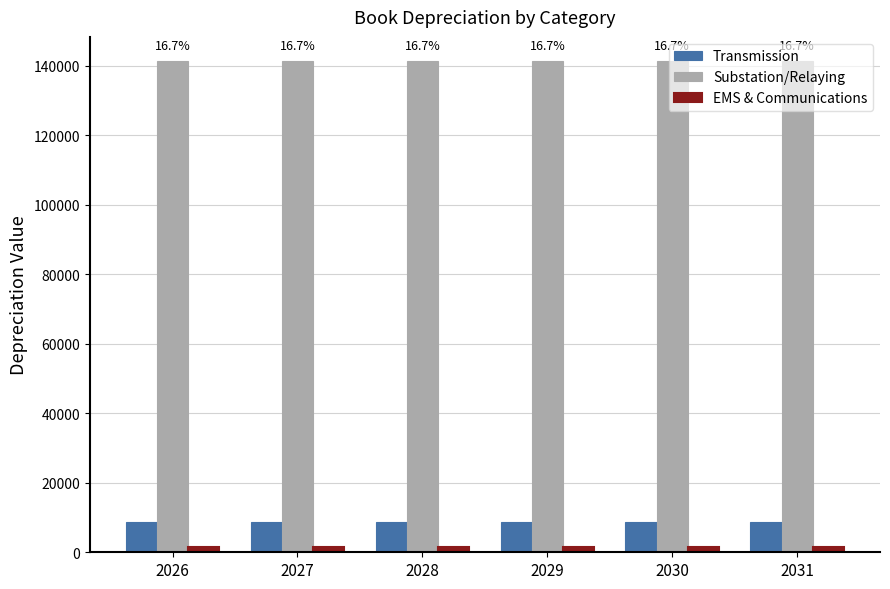

List the series in order of their peak value, lowest first.

EMS & Communications, Transmission, Substation/Relaying